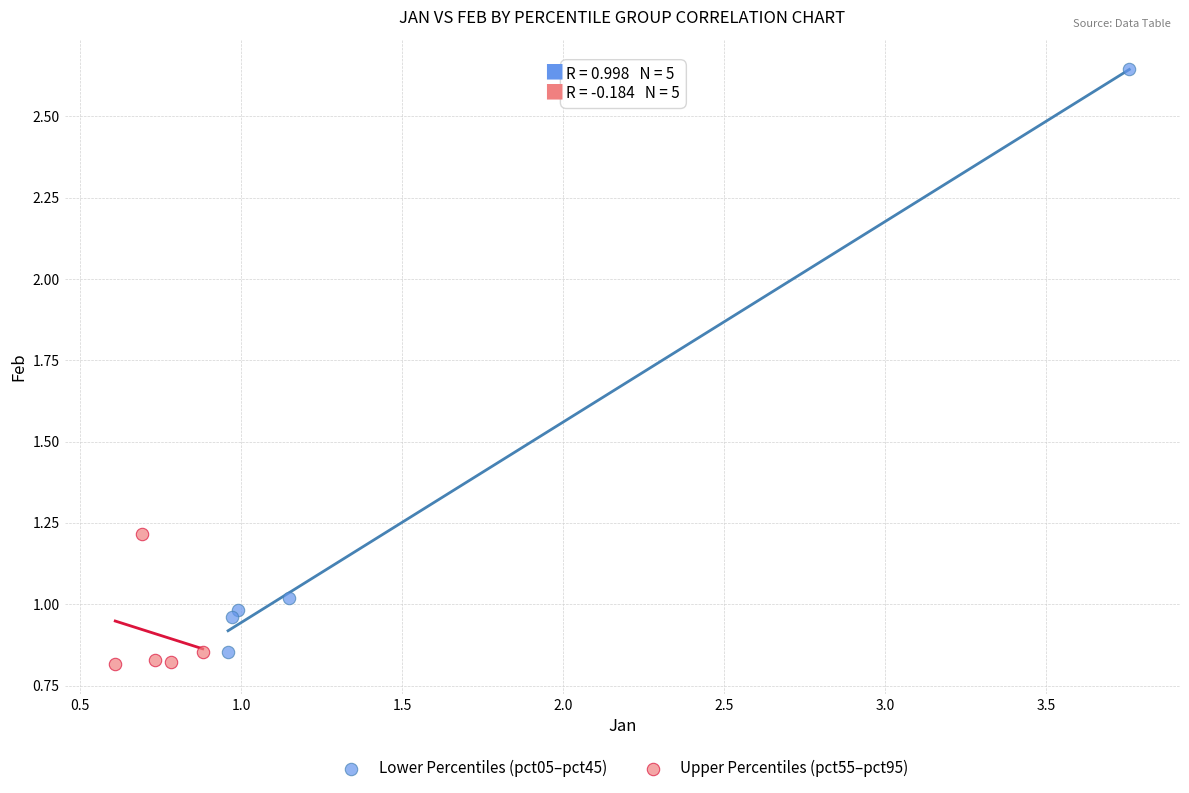

Which series reaches the maximum Y coordinate?

Lower Percentiles (pct05–pct45)